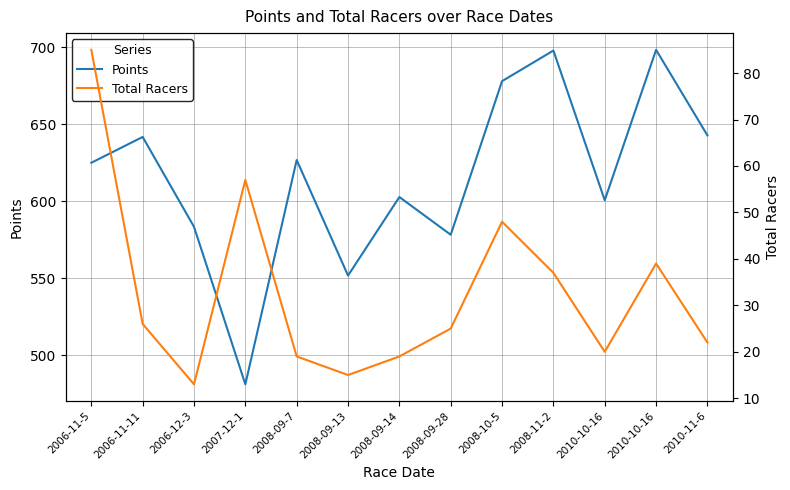

Reading right to left, extract all data points from this chart.

Points: 2010-11-6=642.7	2010-10-16=698.3	2010-10-16=600.6	2008-11-2=697.8	2008-10-5=677.9	2008-09-28=578.2	2008-09-14=602.7	2008-09-13=551.7	2008-09-7=626.7	2007-12-1=481.1	2006-12-3=583.4	2006-11-11=641.7	2006-11-5=625.0
Total Racers: 2010-11-6=22.0	2010-10-16=39.0	2010-10-16=20.0	2008-11-2=37.0	2008-10-5=48.0	2008-09-28=25.0	2008-09-14=19.0	2008-09-13=15.0	2008-09-7=19.0	2007-12-1=57.0	2006-12-3=13.0	2006-11-11=26.0	2006-11-5=85.0